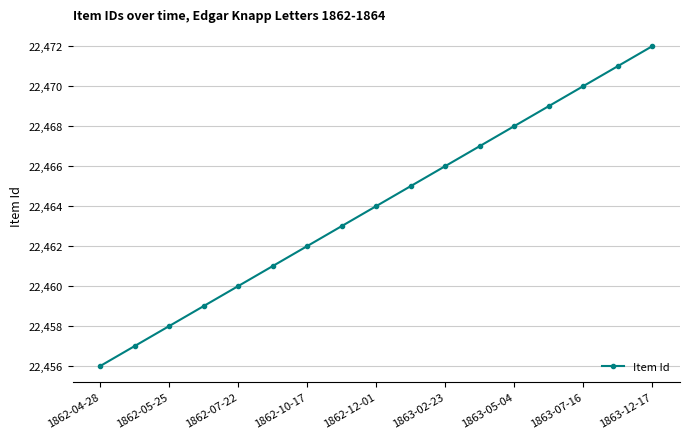

What is the sum of all values?

381888